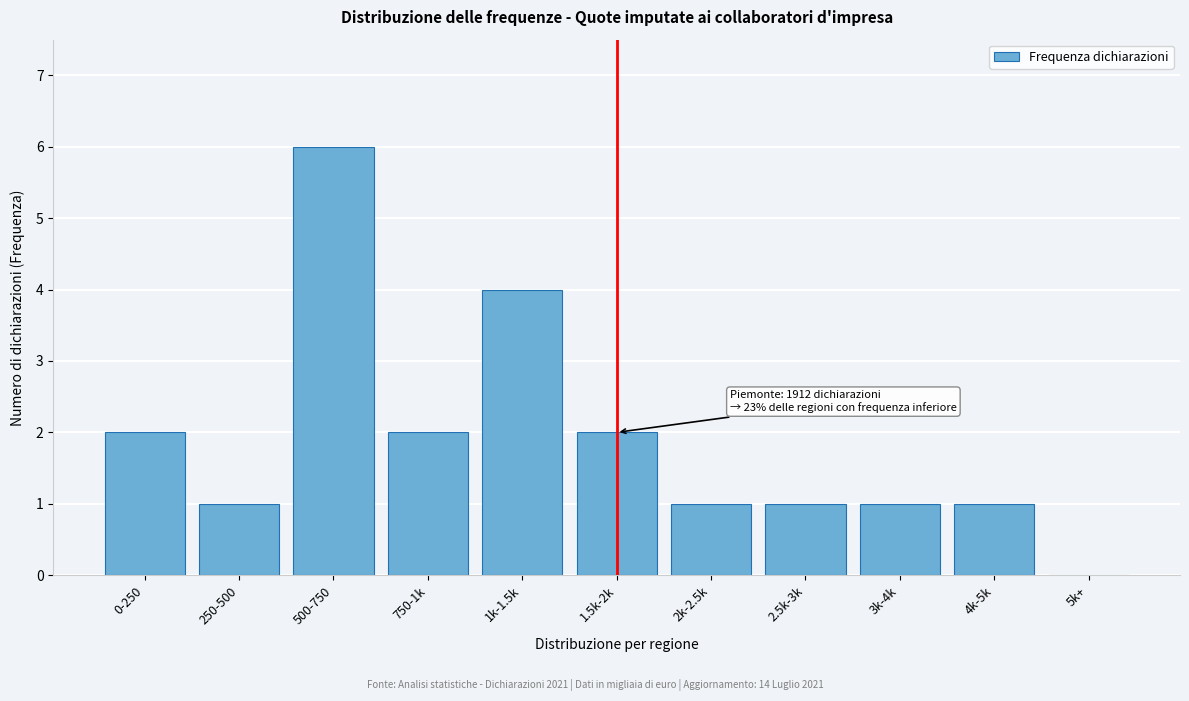

Reading left to right, what are all the values shown in this chart?

0-250=2	250-500=1	500-750=6	750-1k=2	1k-1.5k=4	1.5k-2k=2	2k-2.5k=1	2.5k-3k=1	3k-4k=1	4k-5k=1	5k+=0